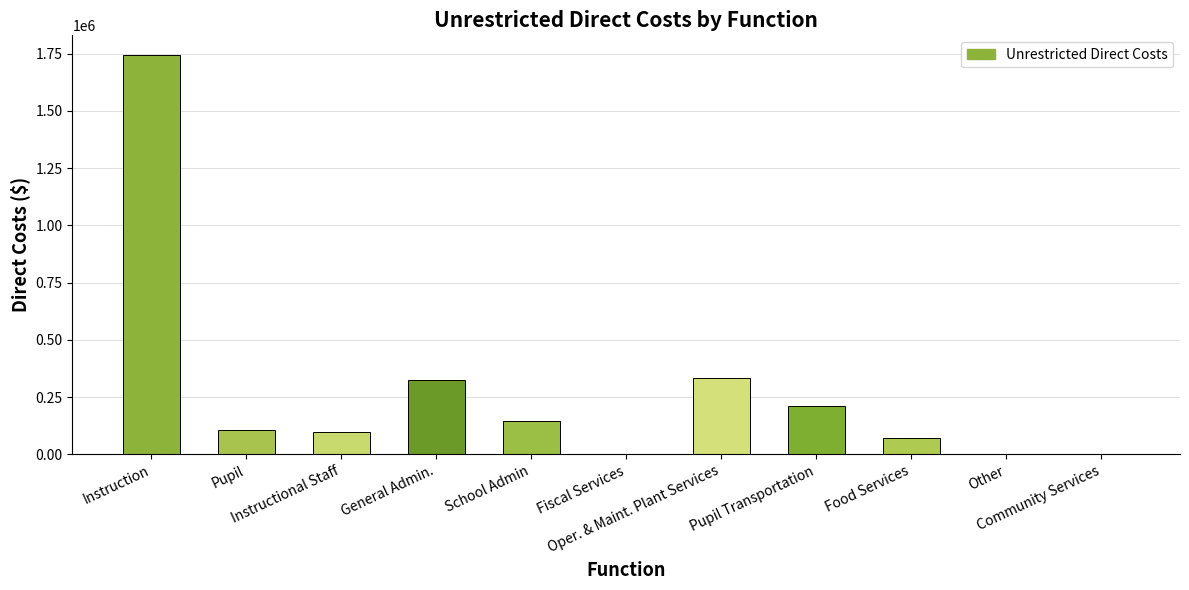

Which has a higher value, School Admin or Oper. & Maint. Plant Services?

Oper. & Maint. Plant Services